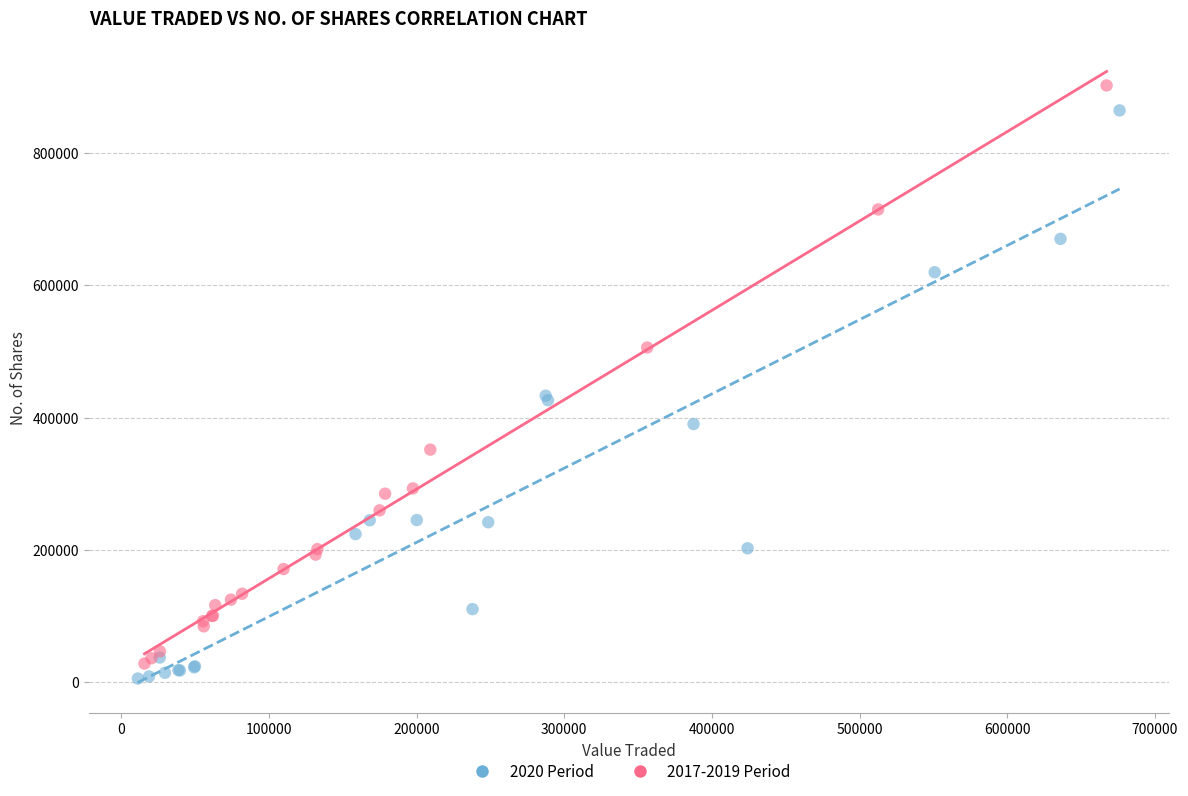

What are all the series names shown in the legend?

2020 Period, 2017-2019 Period